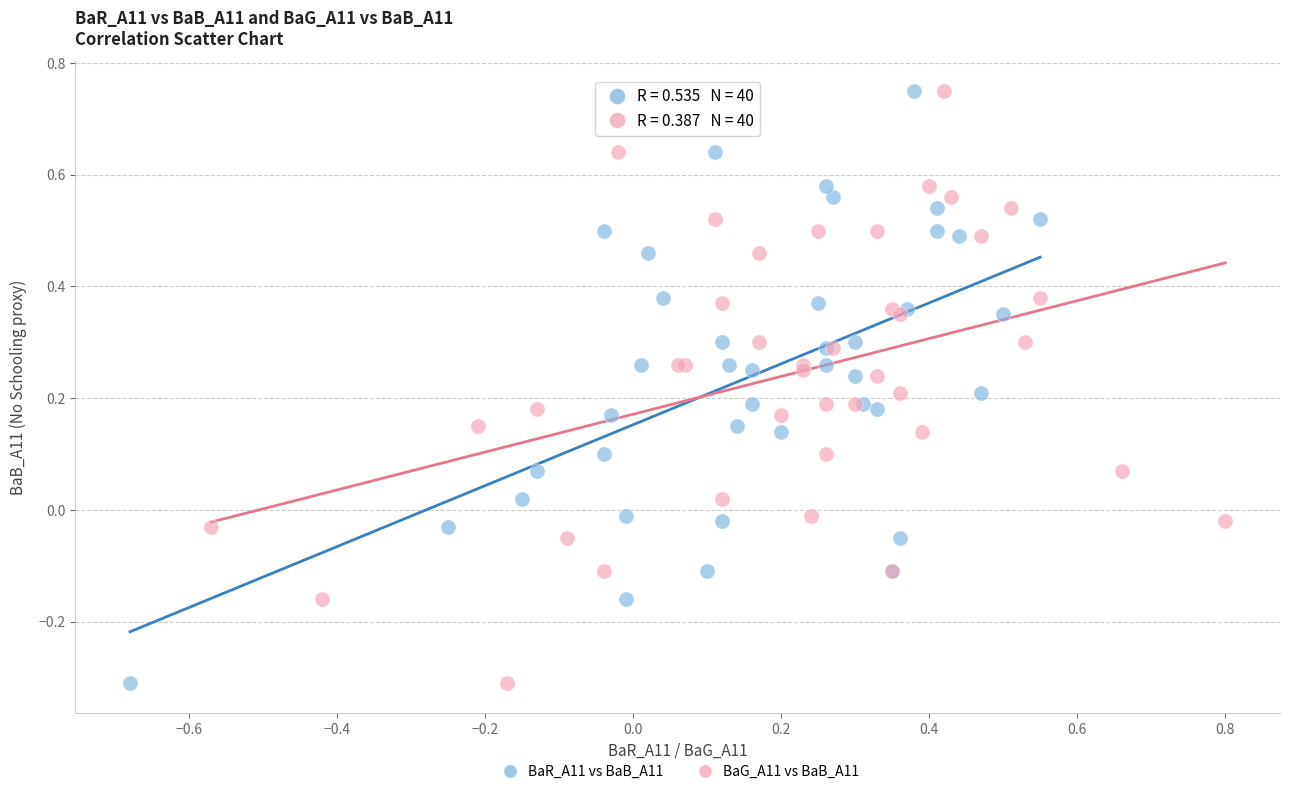

What are all the series names shown in the legend?

BaR_A11 vs BaB_A11, BaG_A11 vs BaB_A11